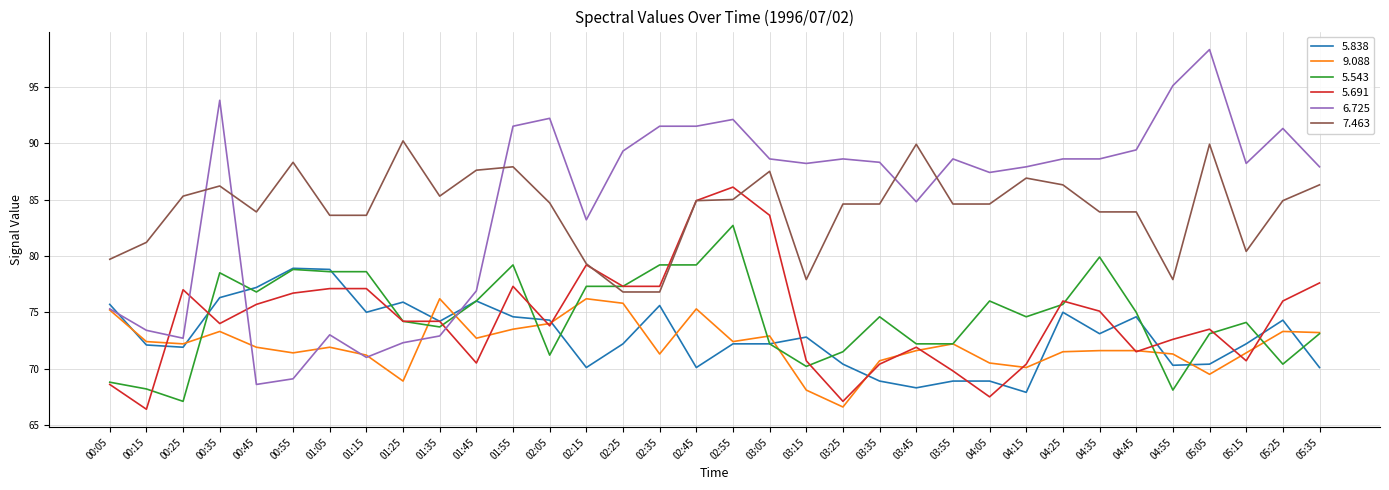

True or false: 5.691 has more than 0 interior local peaks.

True